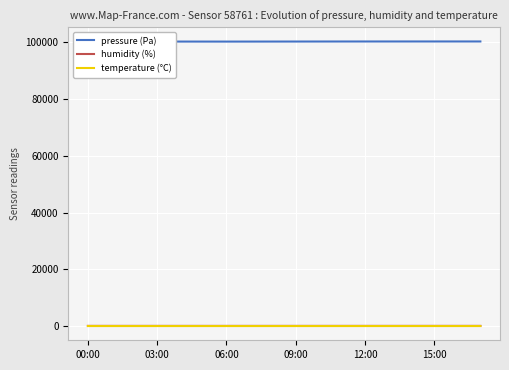

True or false: pressure (Pa) and humidity (%) intersect in this chart.

False